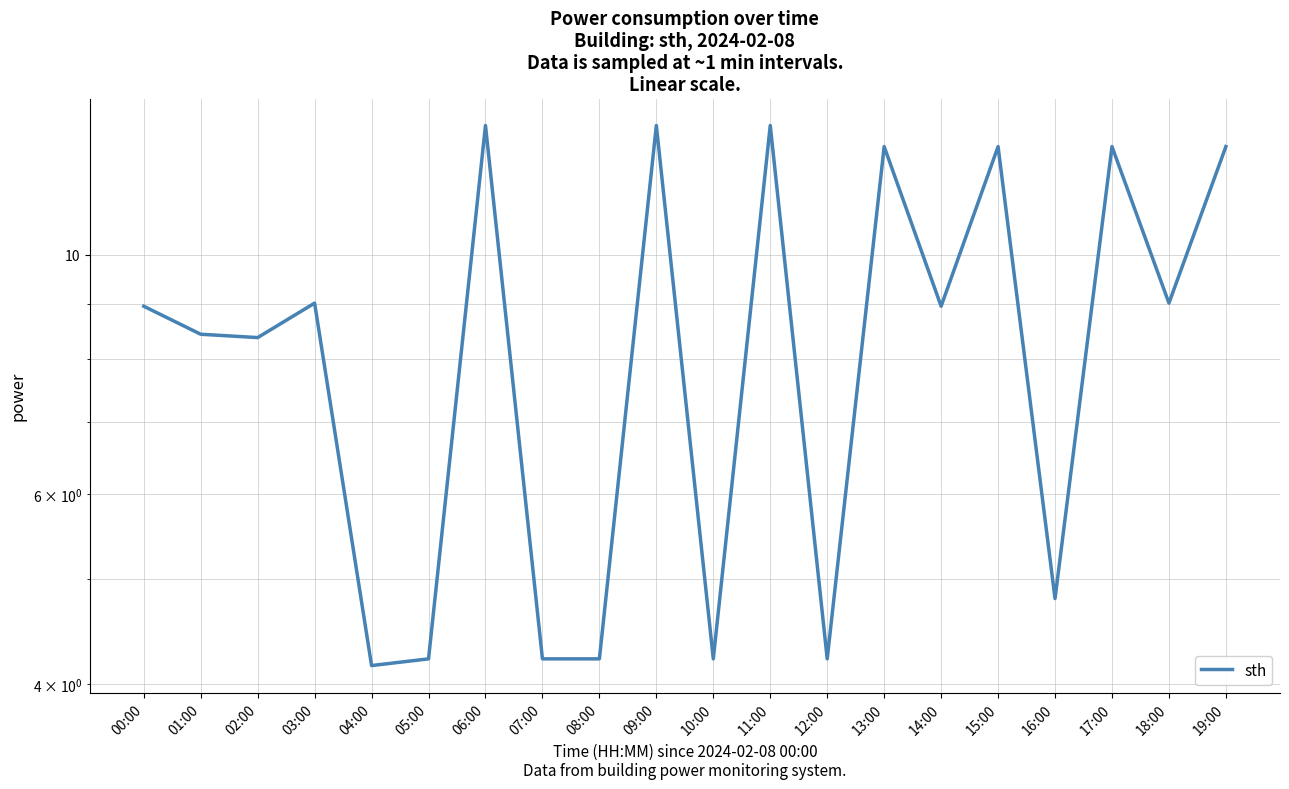

What is the label of the 3rd point from the right?

17:00